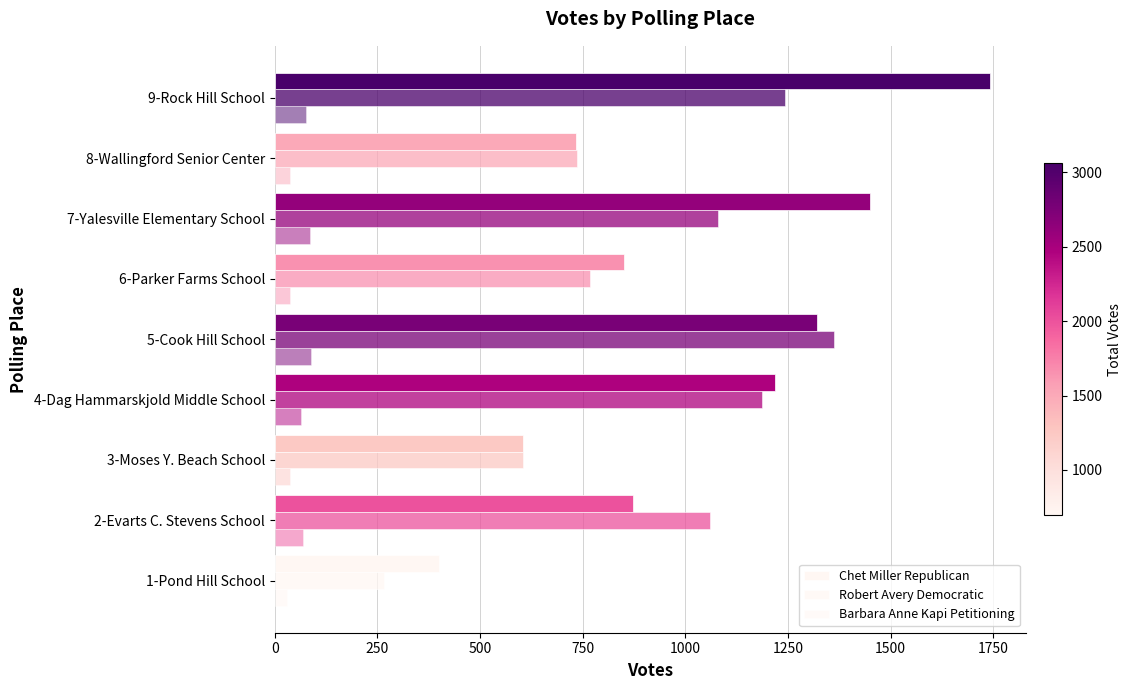

How many distinct data groups are displayed?

3